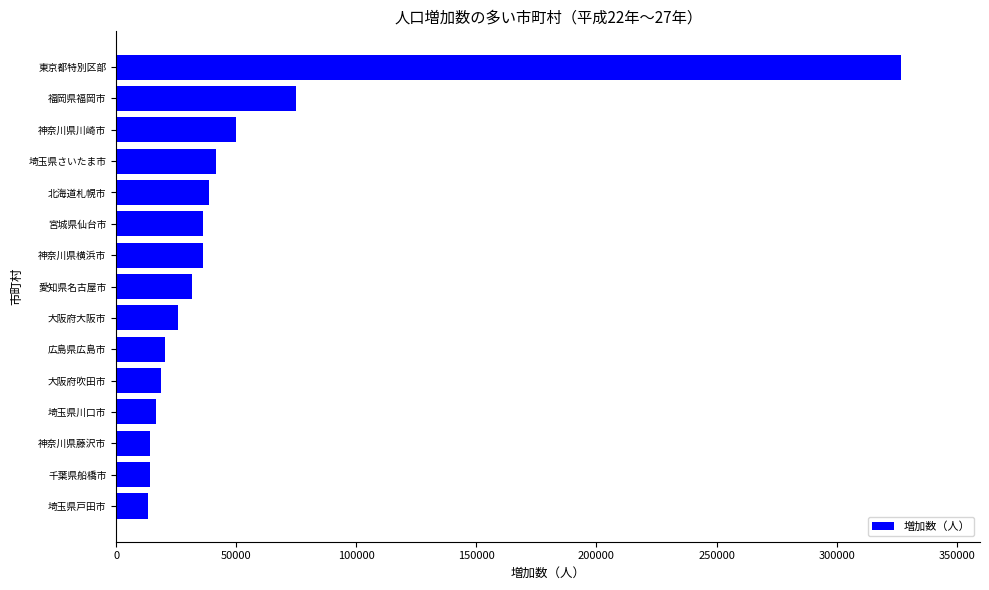

What is the sum of all values?

758524